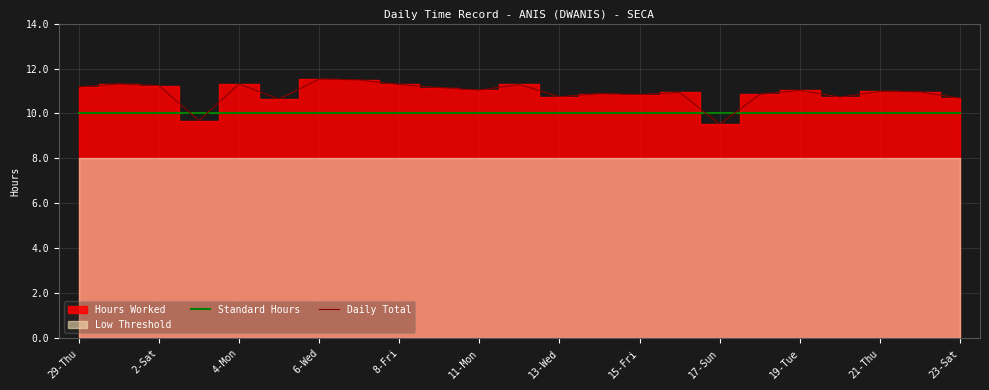

What is the highest value of the Daily Total series?

11.5